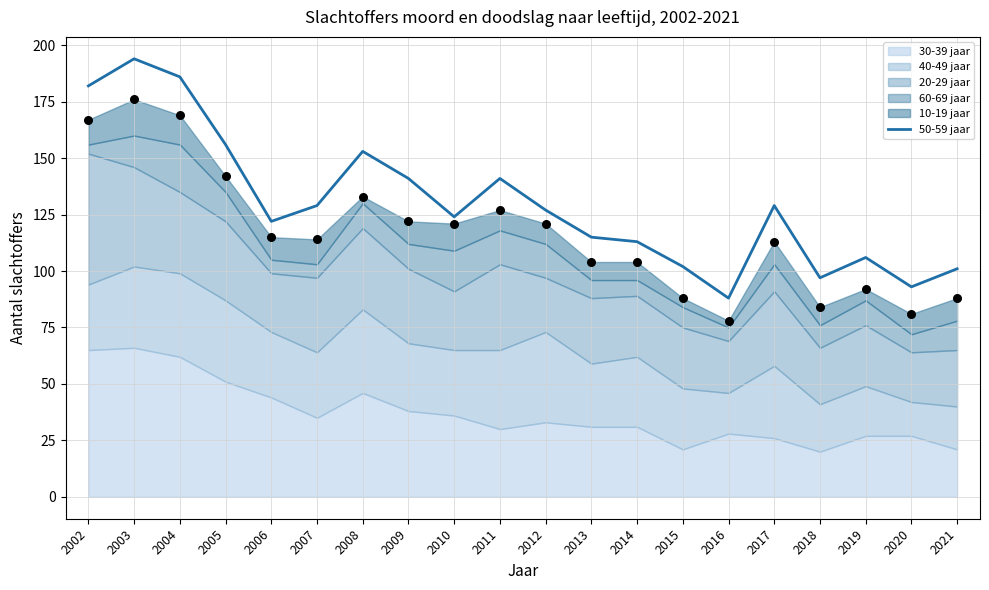

Between 2015 and 2018, which is larger?

2015